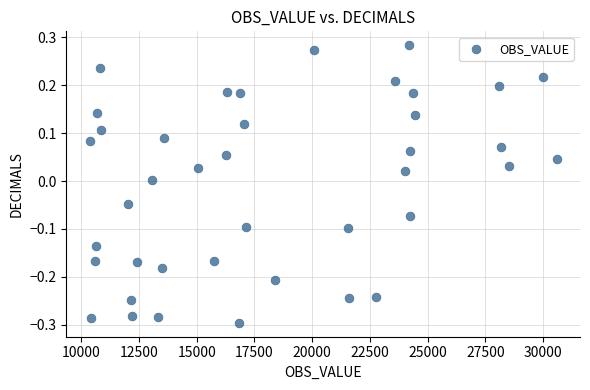

What is the range of Y values (max minus min)?

0.6